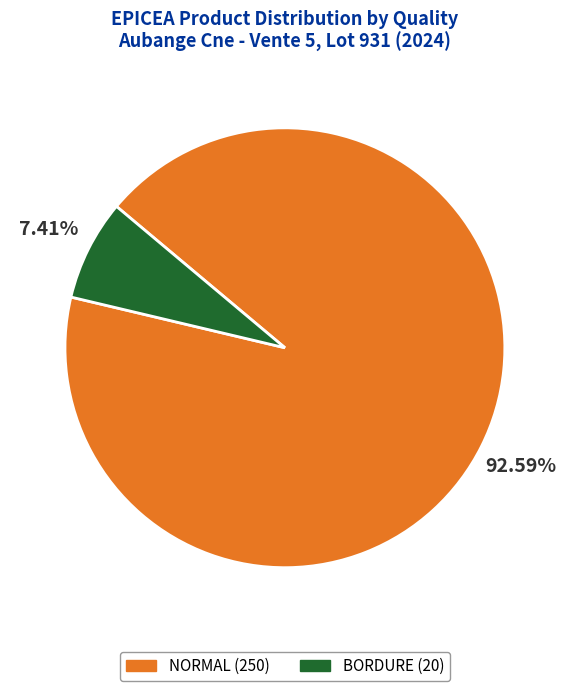

Do NORMAL (250) and BORDURE (20) together represent more than half of the pie?

Yes